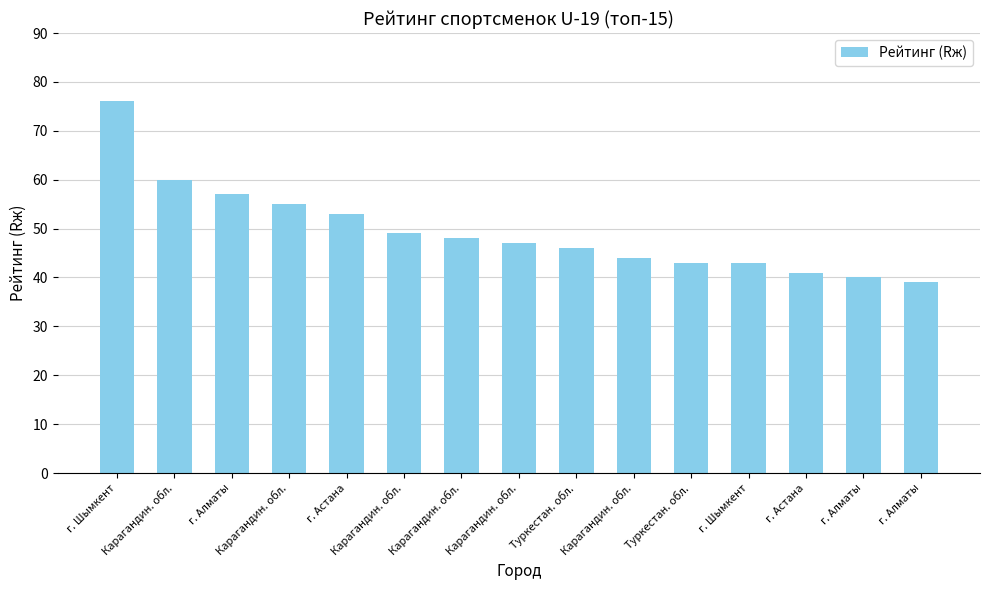

Are the bars horizontal?

No